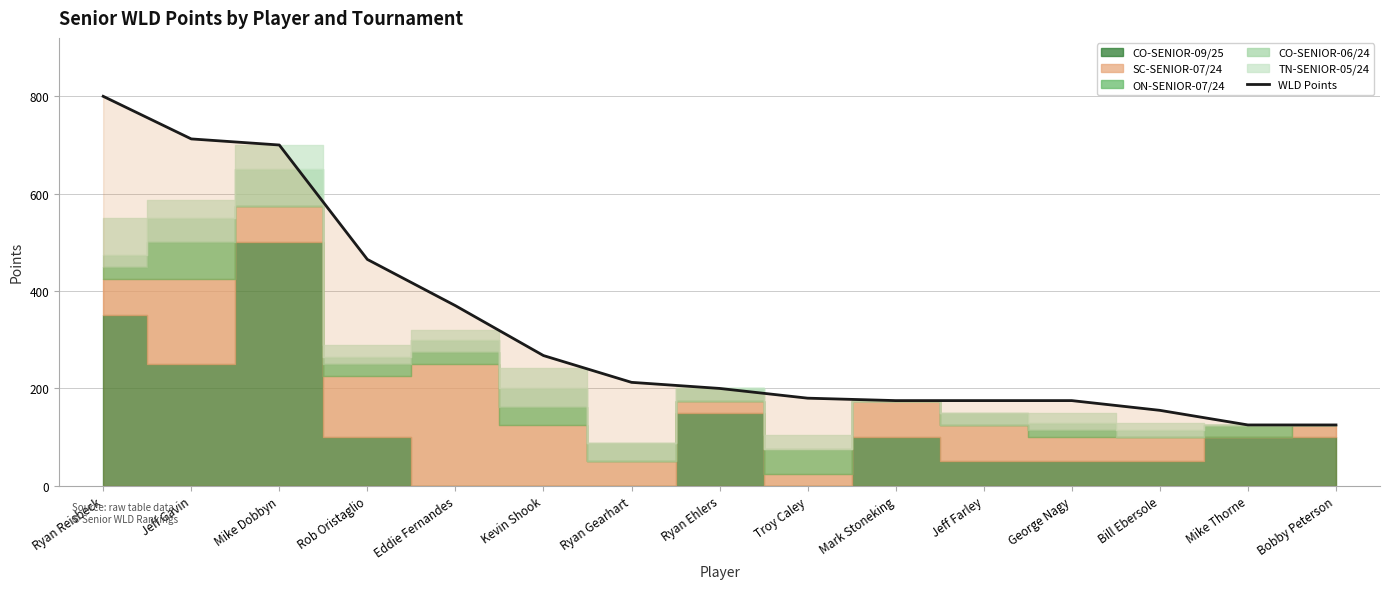

List the labels in order of value, largest first.

Ryan Reisbeck, Jeff Gavin, Mike Dobbyn, Rob Oristaglio, Eddie Fernandes, Kevin Shook, Ryan Gearhart, Ryan Ehlers, Troy Caley, Mark Stoneking, Jeff Farley, George Nagy, Bill Ebersole, Mike Thorne, Bobby Peterson